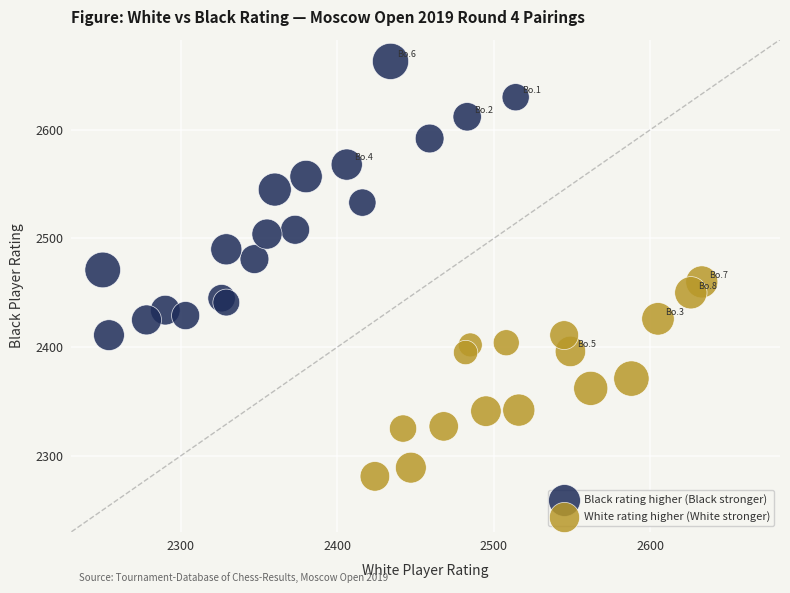

What are all the series names shown in the legend?

Black rating higher (Black stronger), White rating higher (White stronger)